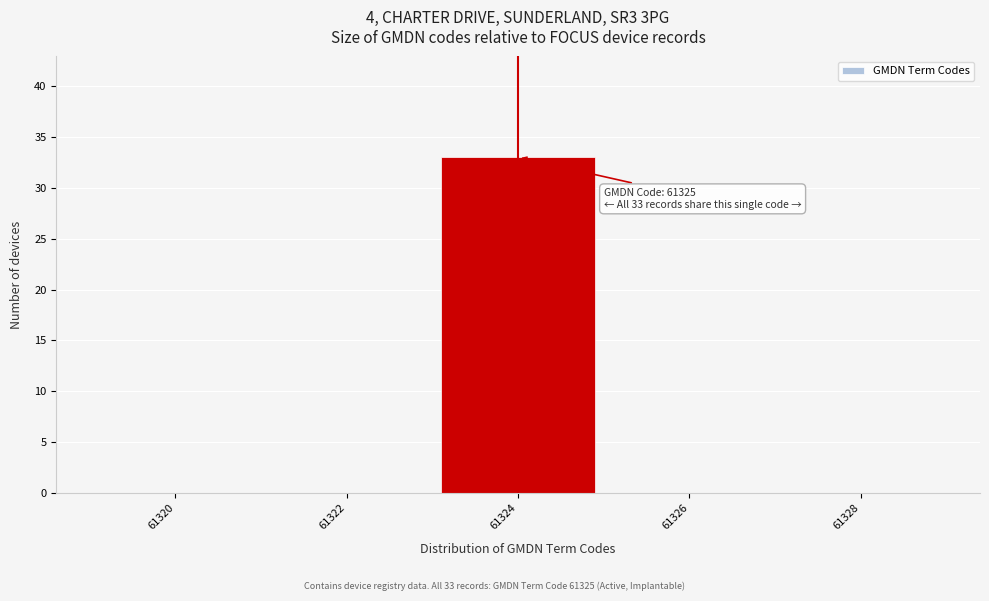

Reading left to right, transcribe all the data shown in this chart.

61320=0	61322=0	61324=33	61326=0	61328=0